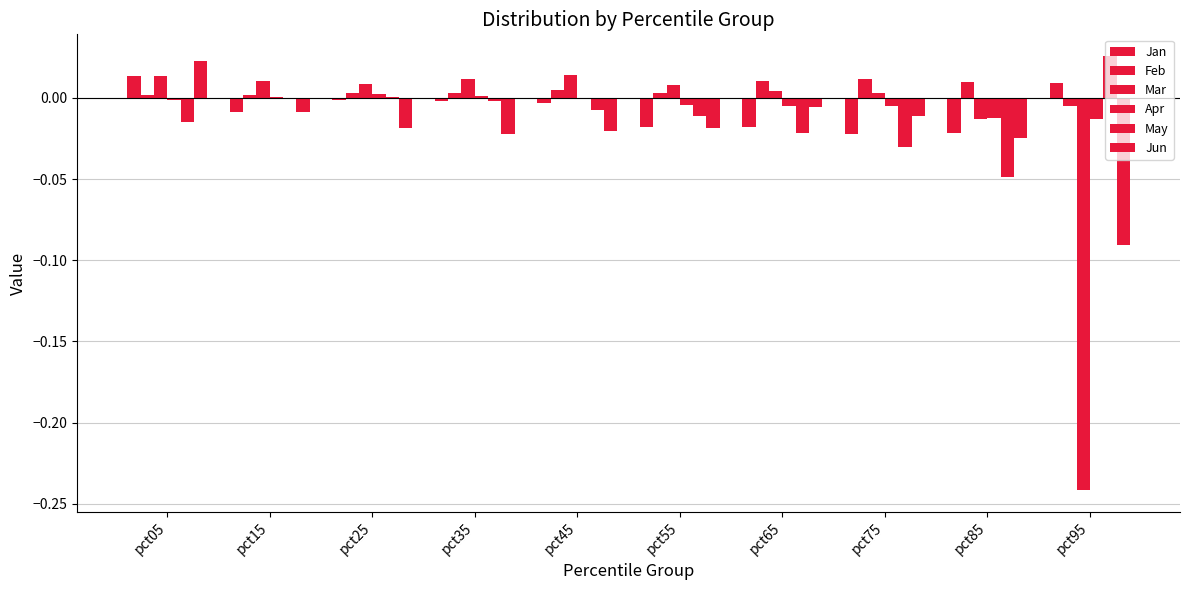

Which series changed the most between pct55 and pct85?

May